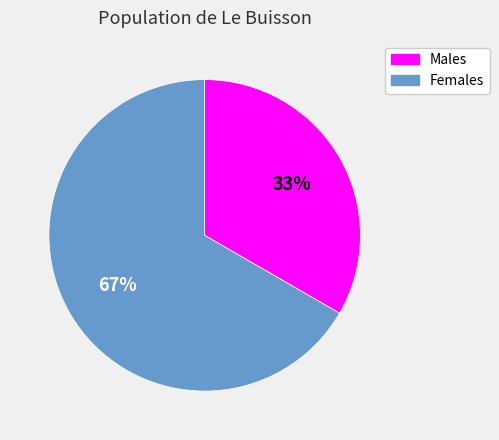

Is there a majority slice in this chart?

Yes